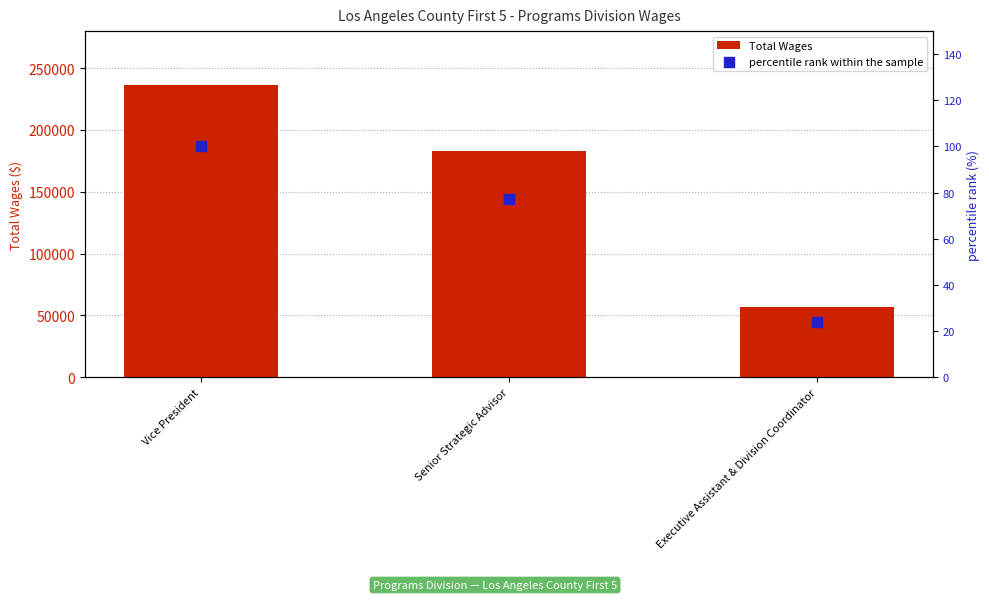

What is the total value across all series at Senior Strategic Advisor?

182958.3